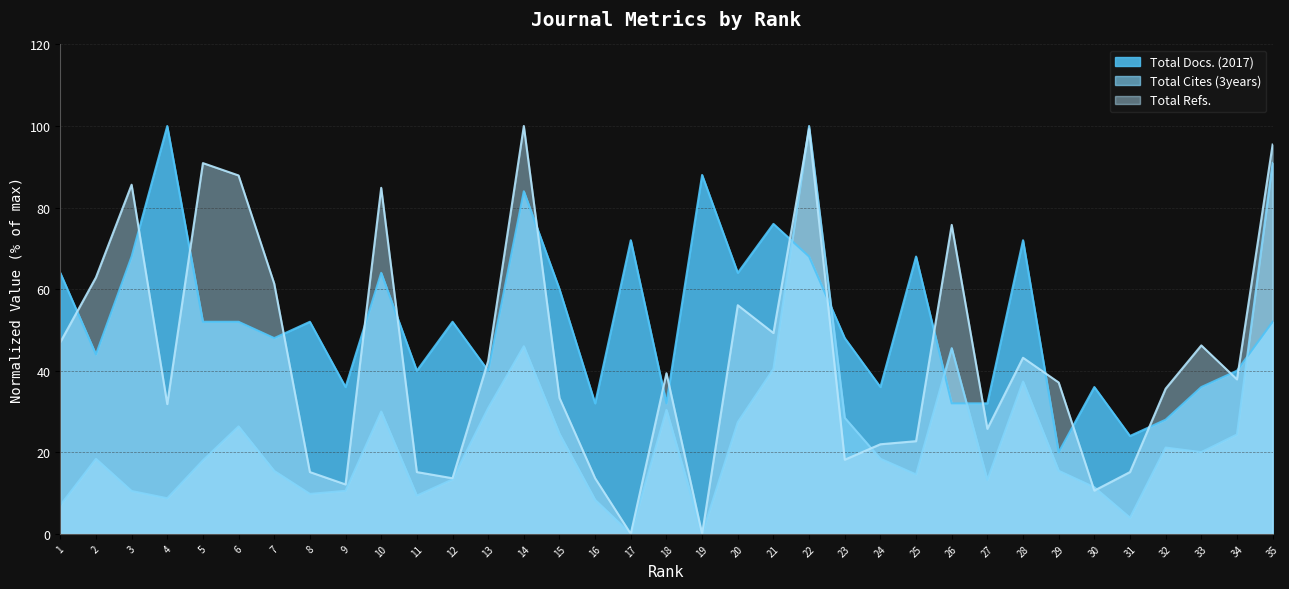

What is the sum of all Total Refs. values?

1527.3